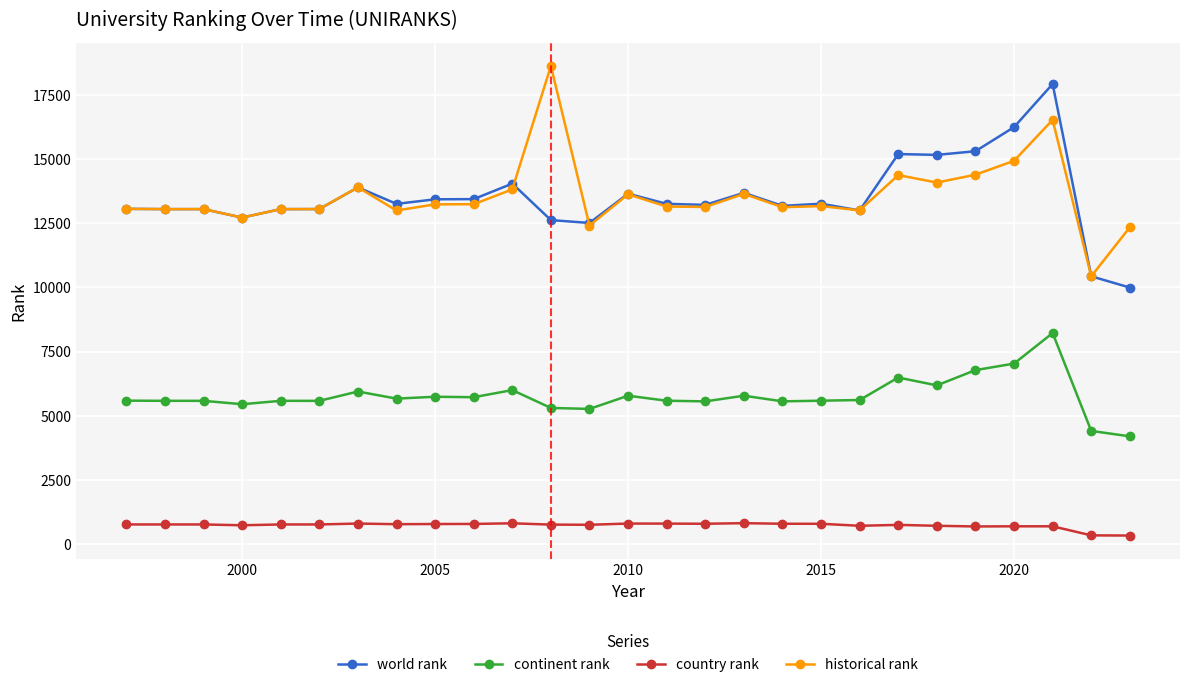

True or false: world rank and continent rank intersect in this chart.

False